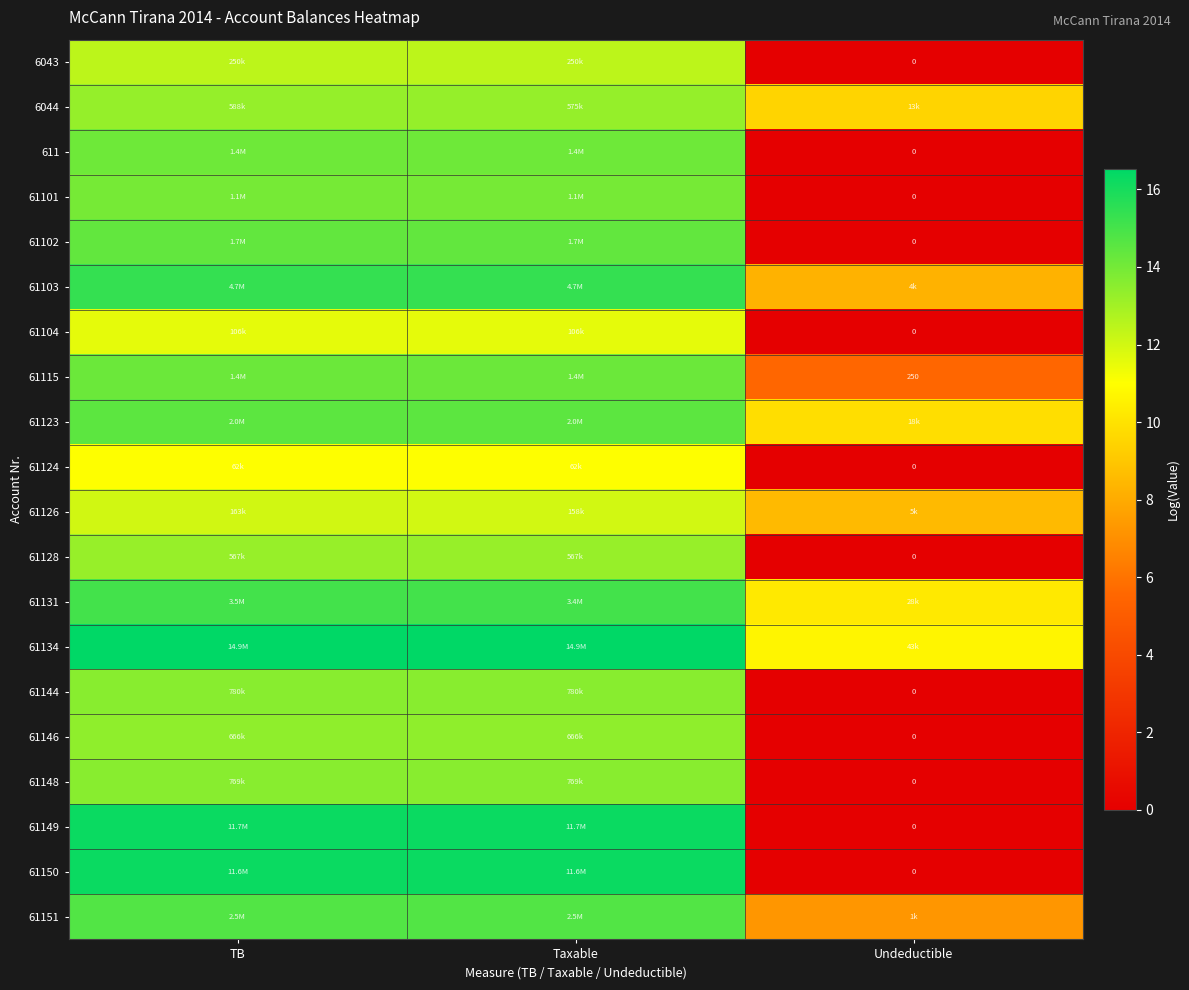

List the labels in order of 61103 value, largest first.

TB, Taxable, Undeductible